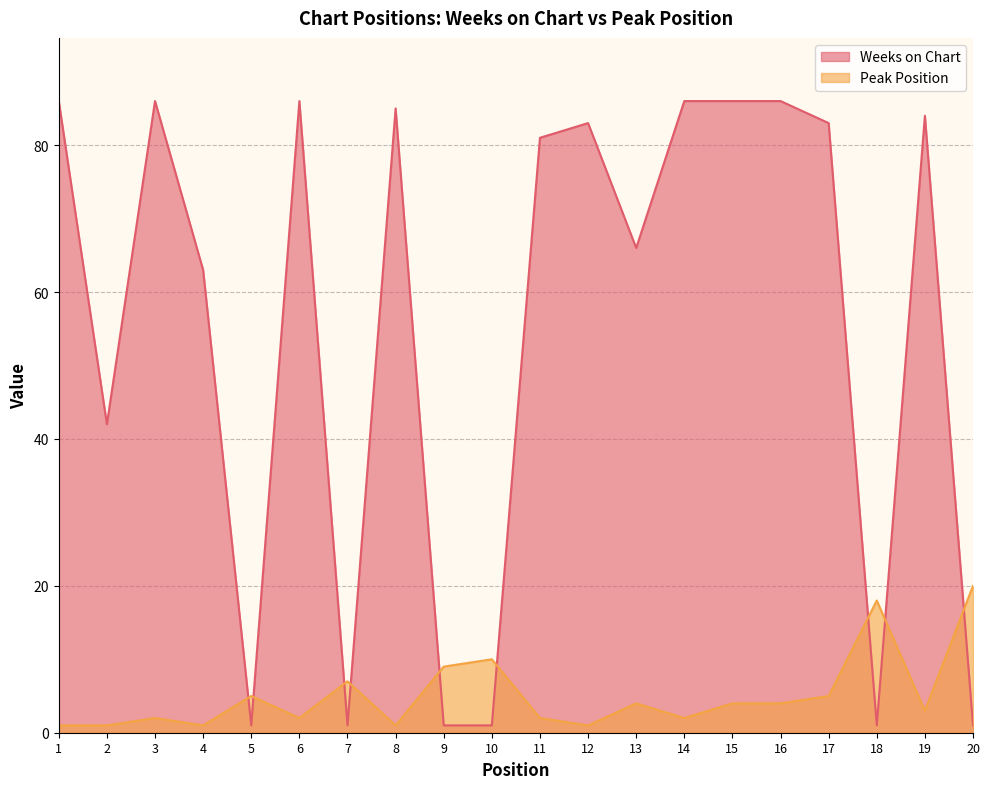

At which label is Peak Position closest to 10?

10